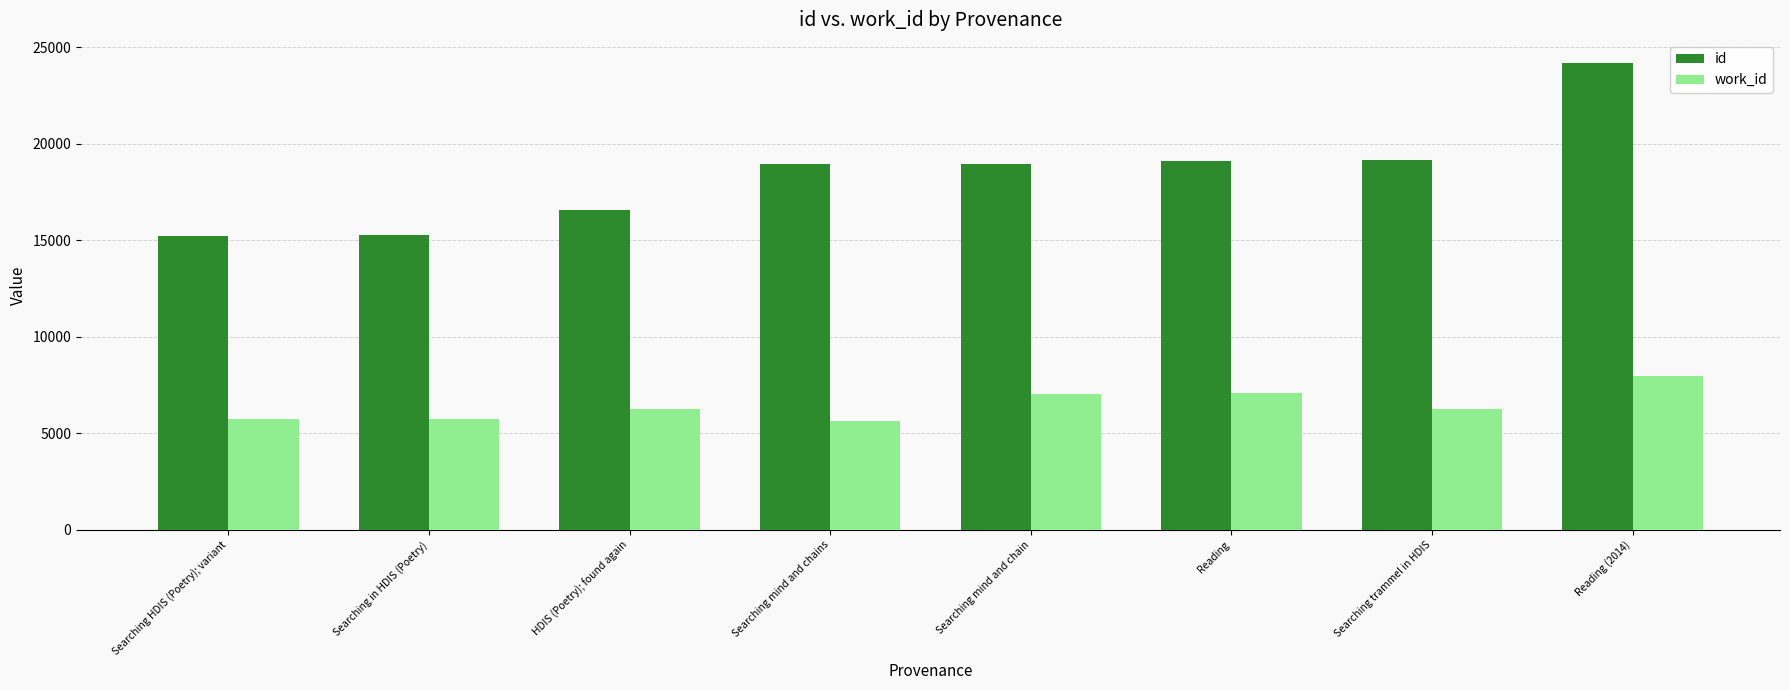

What is the difference between the maximum and minimum values in the id series?

8944